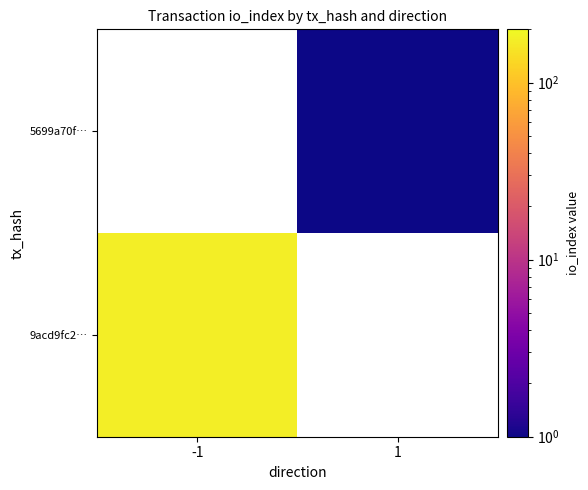

List the series in order of their overall mean, lowest first.

9acd9fc2…, 5699a70f…